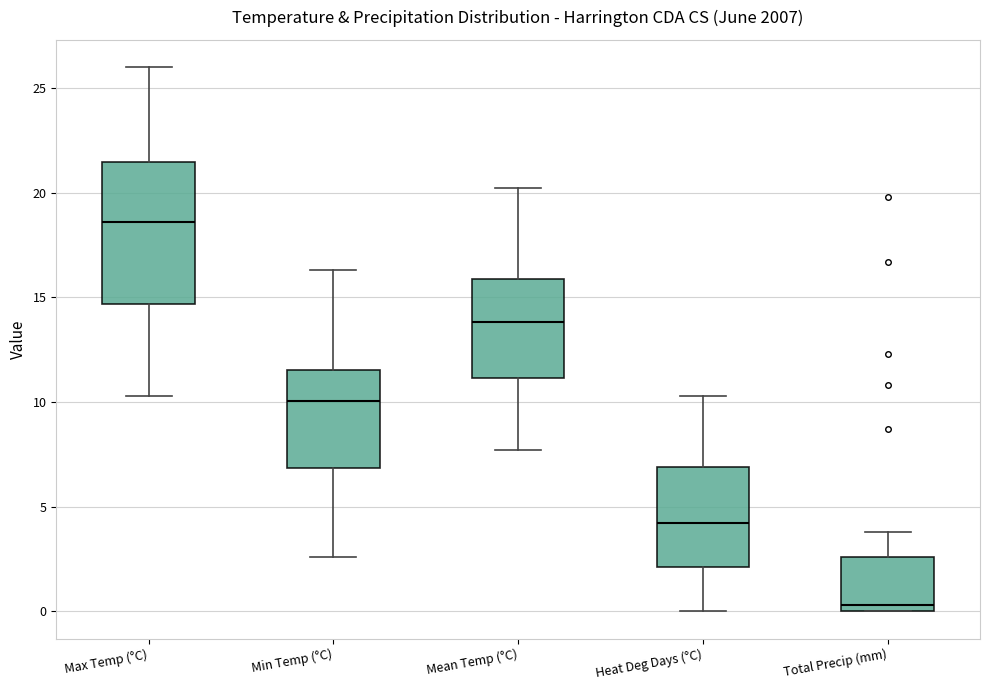

Reading left to right, read every box against the y-axis: the position of its median line, the range the box covers, and the ends of its whiskers. The values are not printed on the chart, so give them approximately, as read against the axis.

Max Temp (°C): median 18.5, box 14.5 to 21.5, whiskers 10.5 to 26.0
Min Temp (°C): median 10.0, box 7.0 to 11.5, whiskers 2.5 to 16.5
Mean Temp (°C): median 14.0, box 11.0 to 16.0, whiskers 7.5 to 20.0
Heat Deg Days (°C): median 4.0, box 2.0 to 7.0, whiskers 0.0 to 10.5
Total Precip (mm): median 0.5, box 0.0 to 2.5, whiskers 0.0 to 4.0